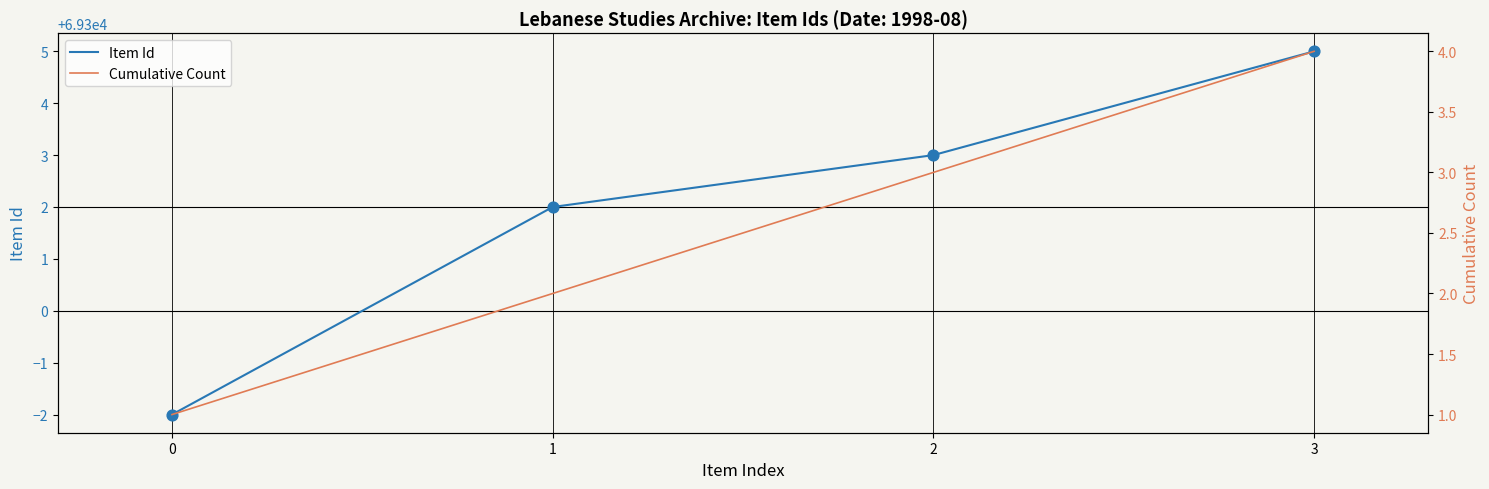

At how many categories does at least one series exceed 19075?

4